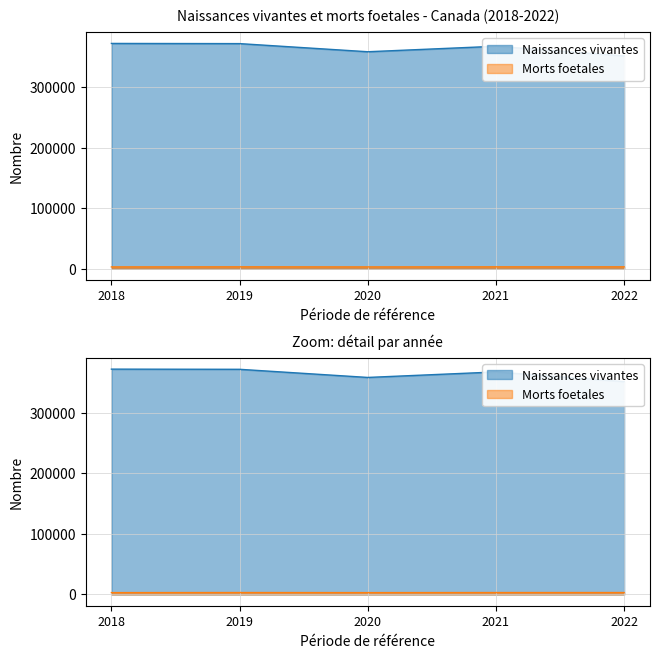

What is the minimum value shown in the chart?

3061